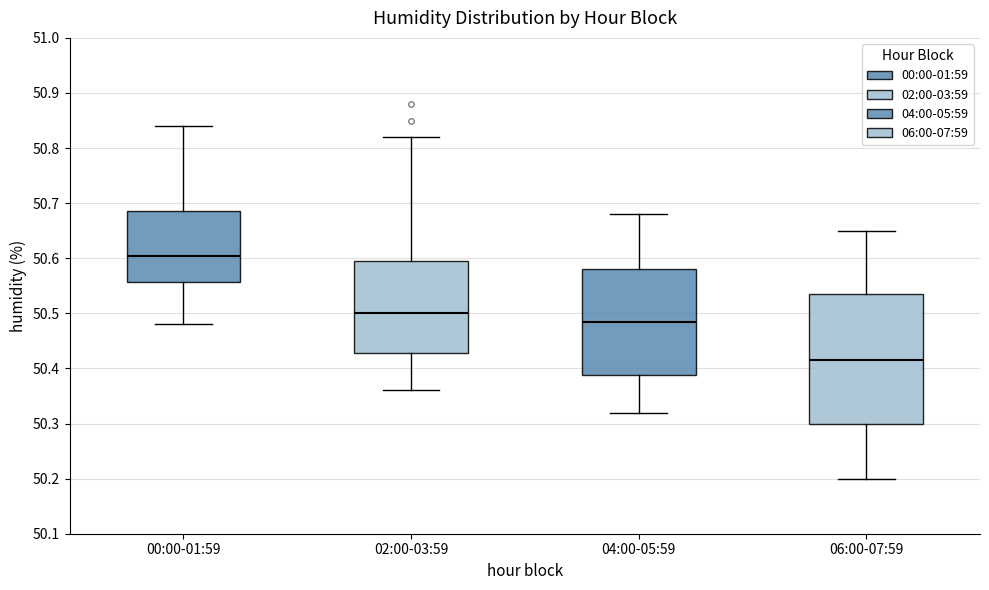

Which box has the highest median line?

00:00-01:59